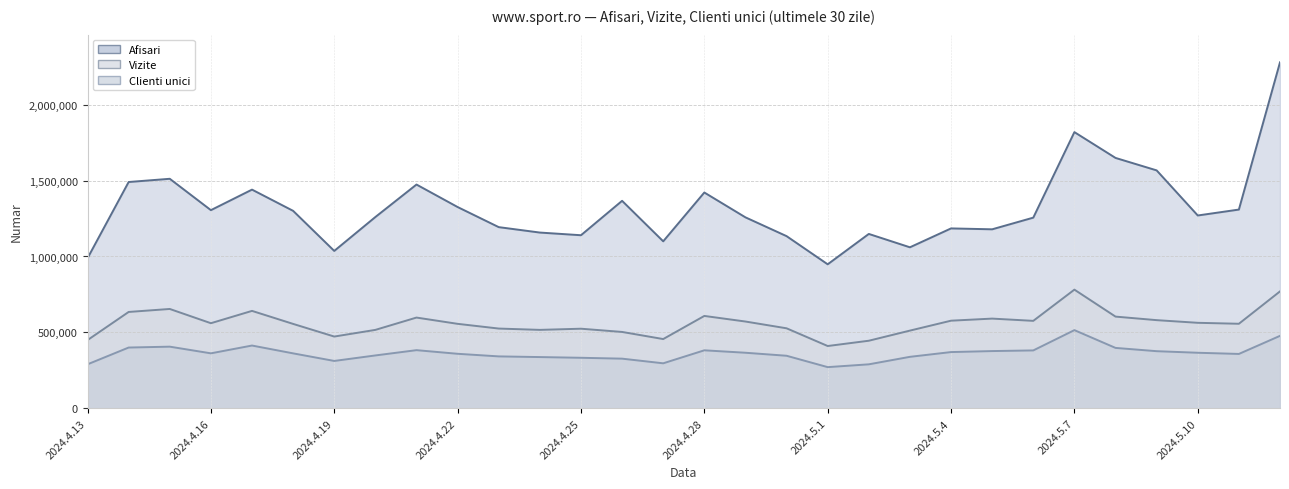

True or false: Vizite has more than 0 interior local peaks.

True